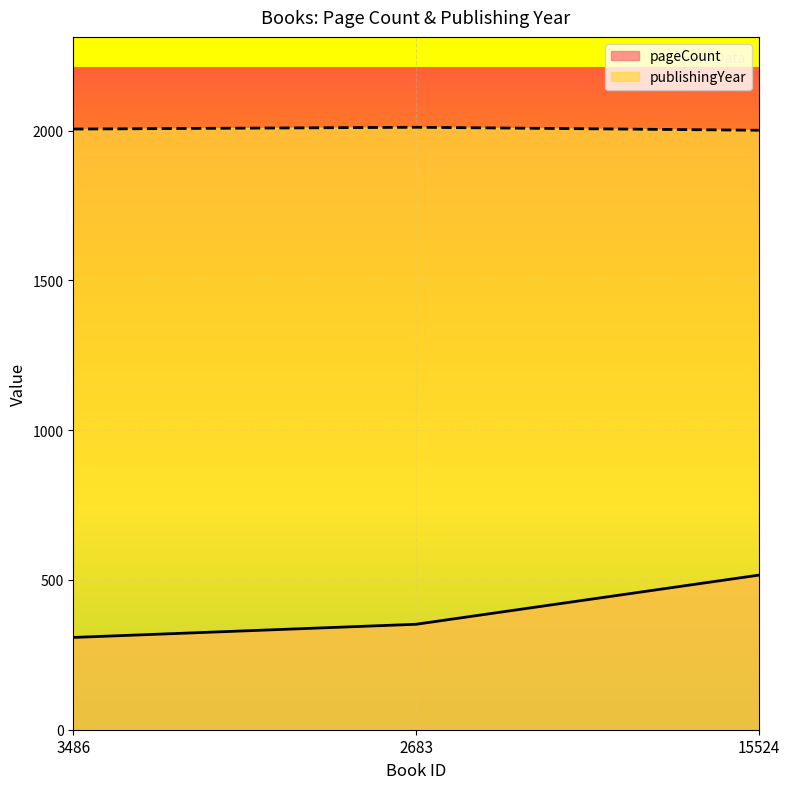

True or false: pageCount has a value of 198 at 2683.

False